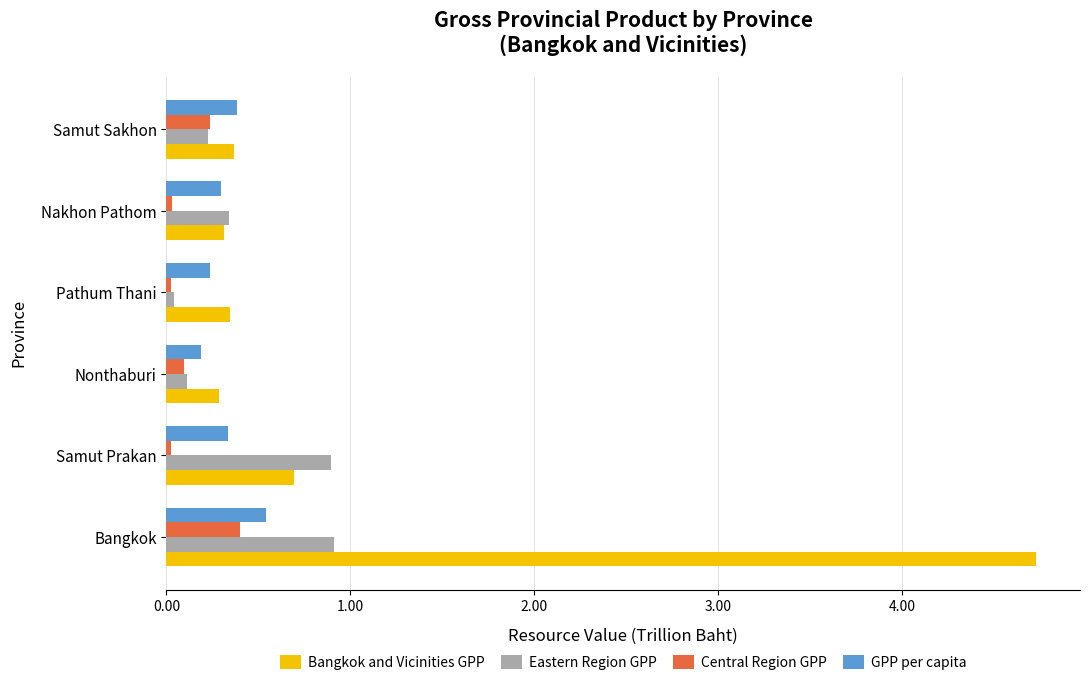

How many distinct data groups are displayed?

4